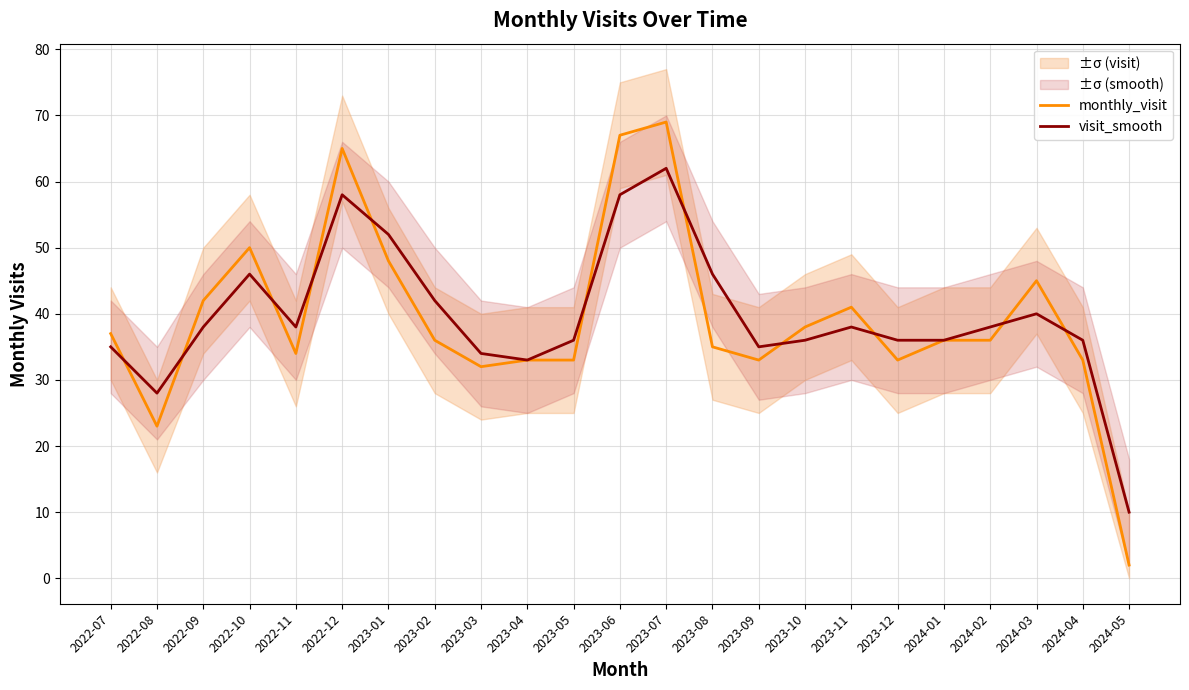

Reading left to right, what are all the values shown in this chart?

monthly_visit: 2022-07=37	2022-08=23	2022-09=42	2022-10=50	2022-11=34	2022-12=65	2023-01=48	2023-02=36	2023-03=32	2023-04=33	2023-05=33	2023-06=67	2023-07=69	2023-08=35	2023-09=33	2023-10=38	2023-11=41	2023-12=33	2024-01=36	2024-02=36	2024-03=45	2024-04=33	2024-05=2
visit_smooth: 2022-07=35	2022-08=28	2022-09=38	2022-10=46	2022-11=38	2022-12=58	2023-01=52	2023-02=42	2023-03=34	2023-04=33	2023-05=36	2023-06=58	2023-07=62	2023-08=46	2023-09=35	2023-10=36	2023-11=38	2023-12=36	2024-01=36	2024-02=38	2024-03=40	2024-04=36	2024-05=10